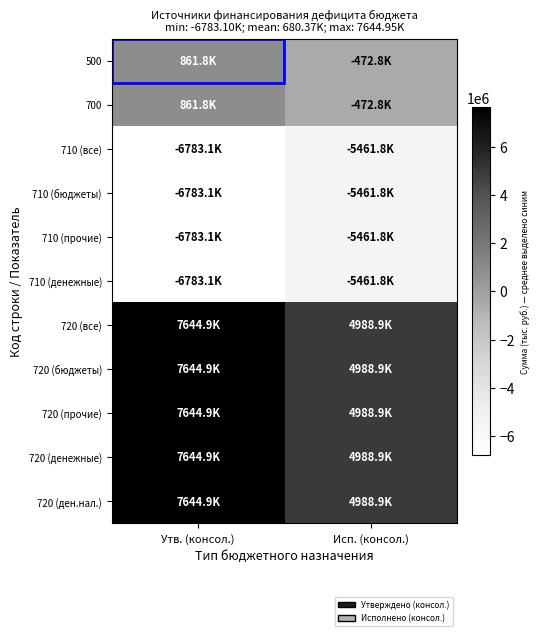

What is the difference between the highest and lowest values at Исп. (консол.)?

10450715.9